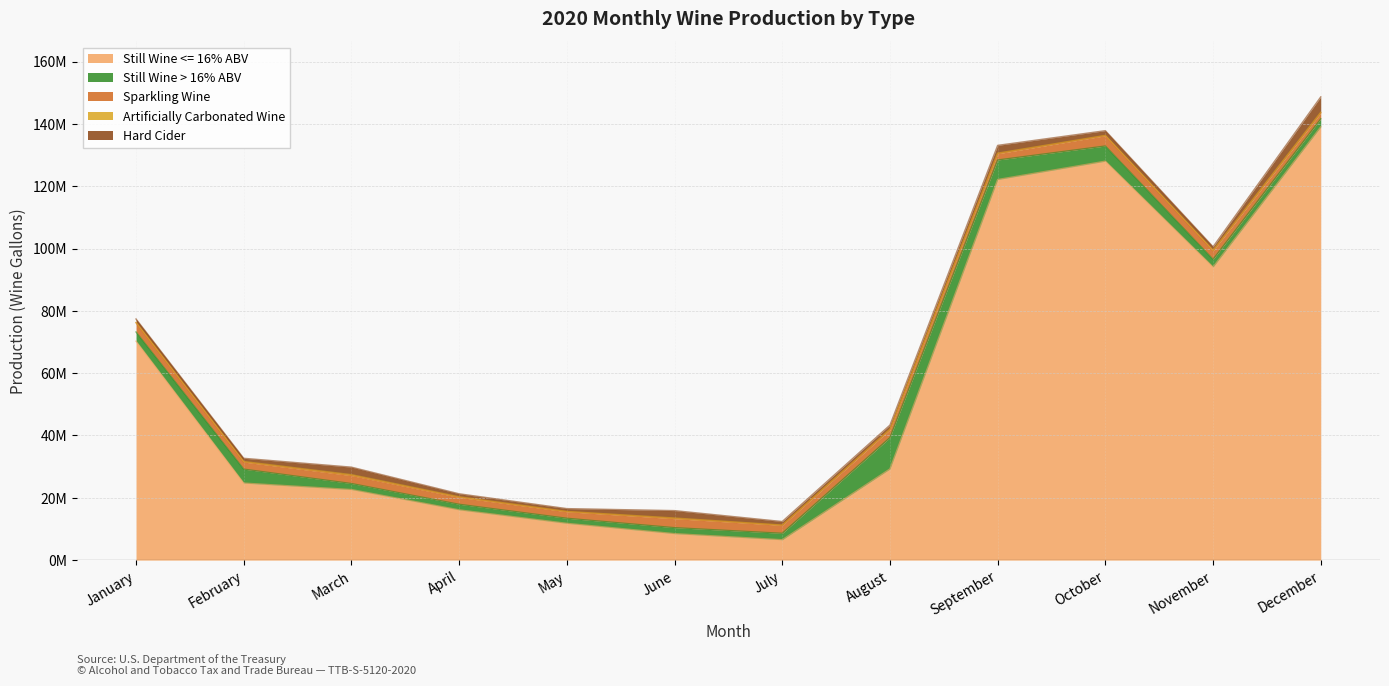

What is the maximum value shown in the chart?

139051311